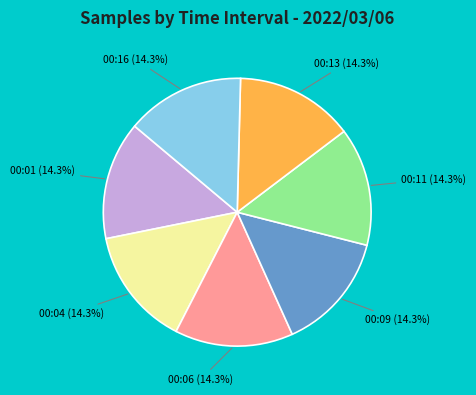

How much of the chart is everything except 00:01?

85.7%